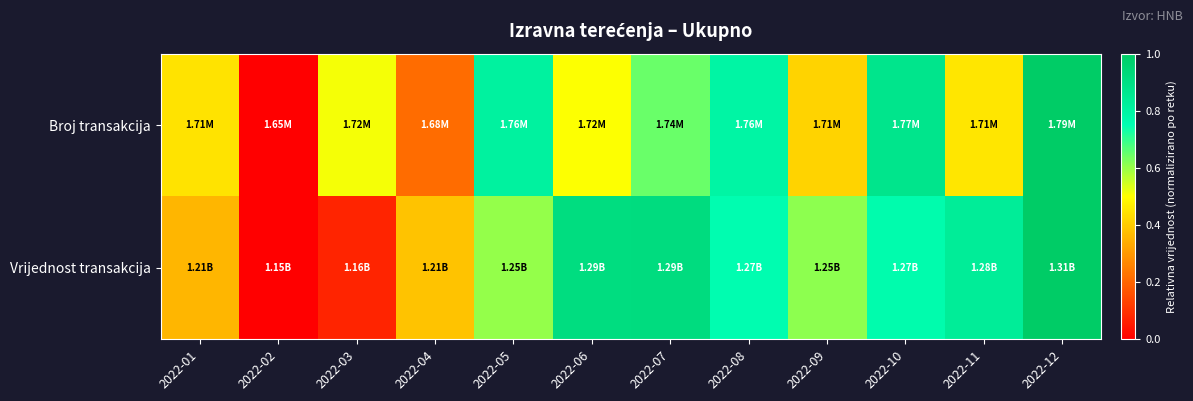

Which has a higher value, 2022-02 or 2022-06?

2022-06